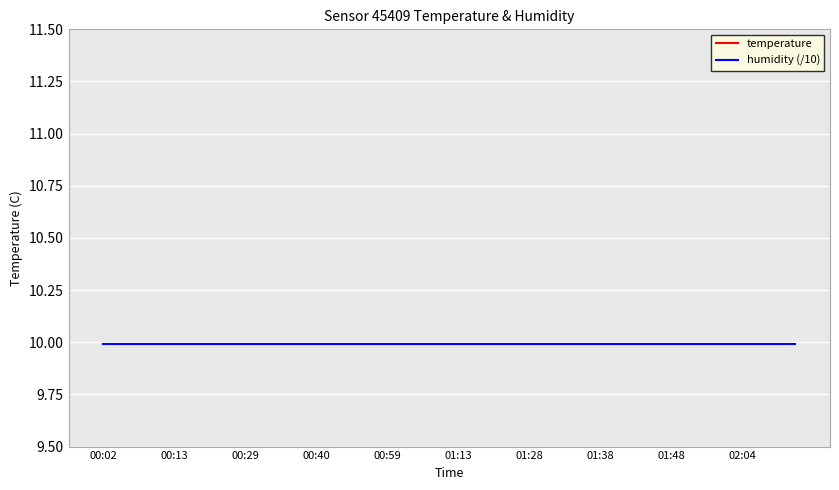

What is the sum of all temperature values?

605.4